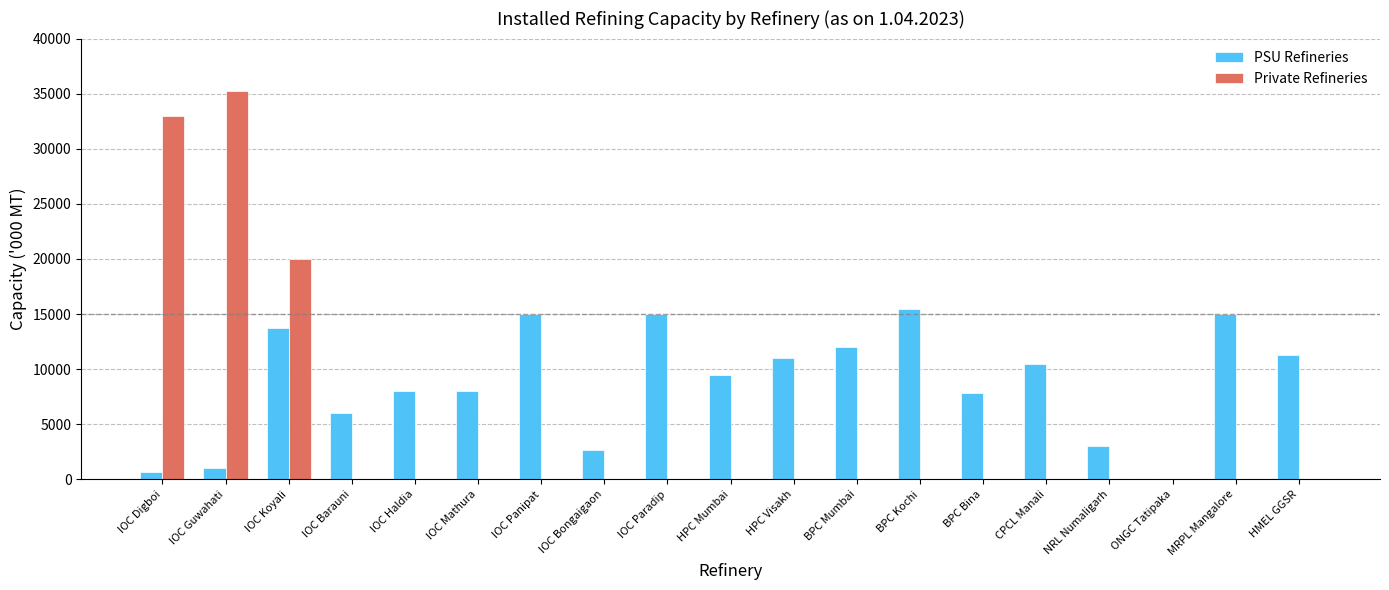

What is the sum of all PSU Refineries values?

165716